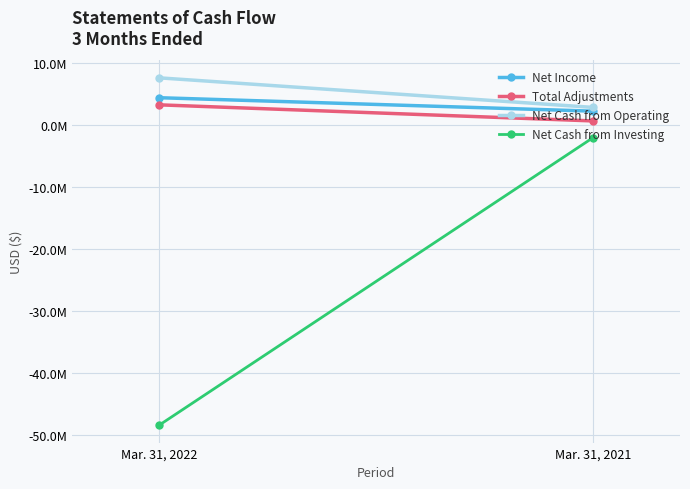

What is the lowest value of the Net Cash from Investing series?

-48442632